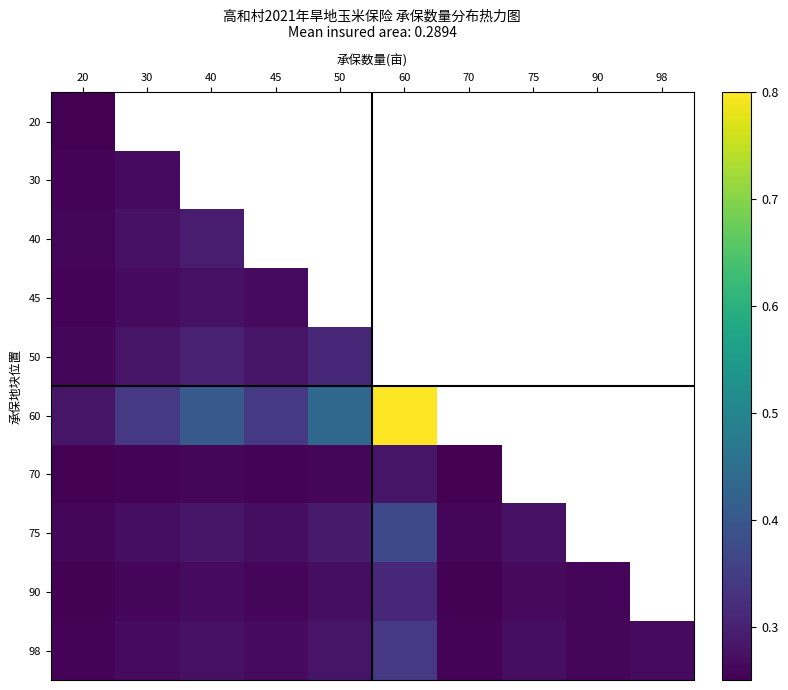

Rank the series by their maximum value, from highest to lowest.

60, 75, 98, 50, 90, 40, 70, 45, 30, 20